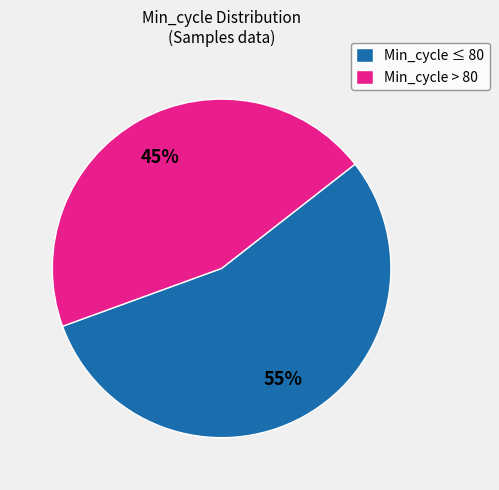

True or false: Min_cycle ≤ 80 accounts for 63% of the total.

False